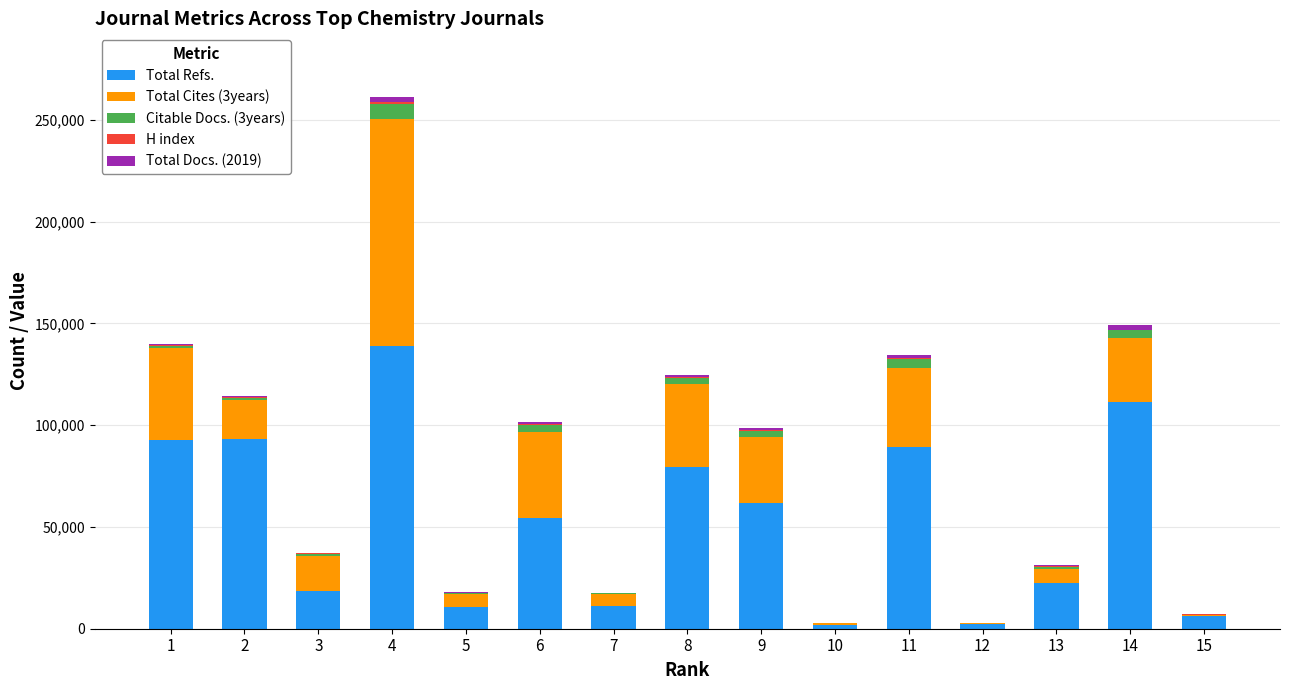

How many categories are shown in the chart?

15